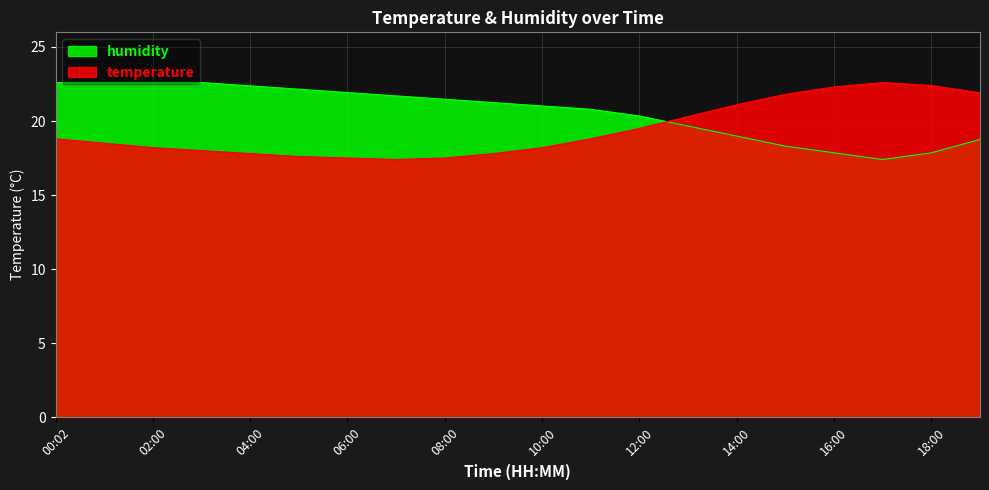

What is the label of the 15th point from the right?

05:00